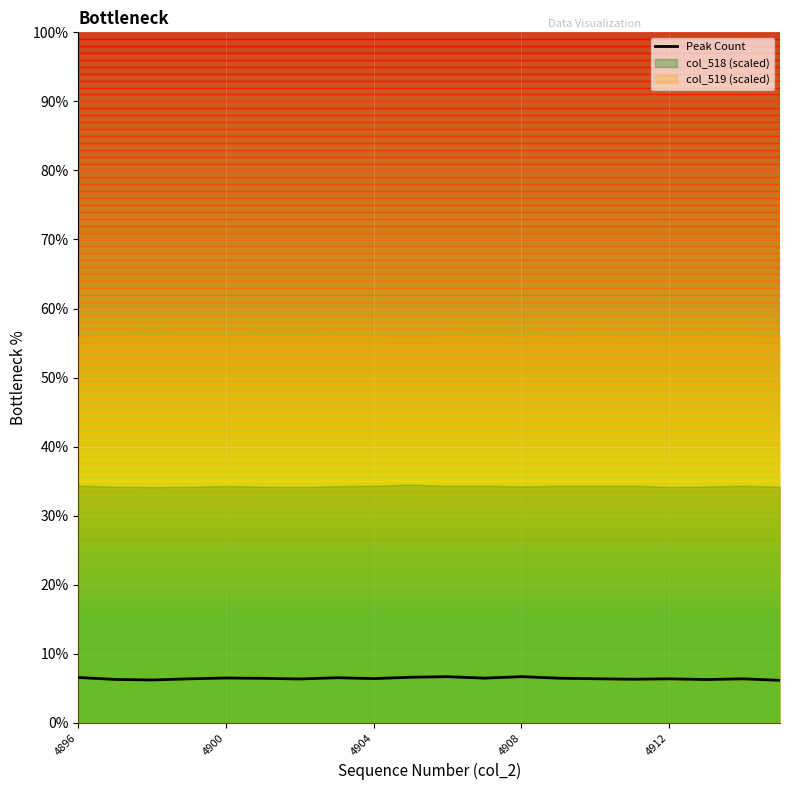

What is the highest value of the Peak Count series?

6.7